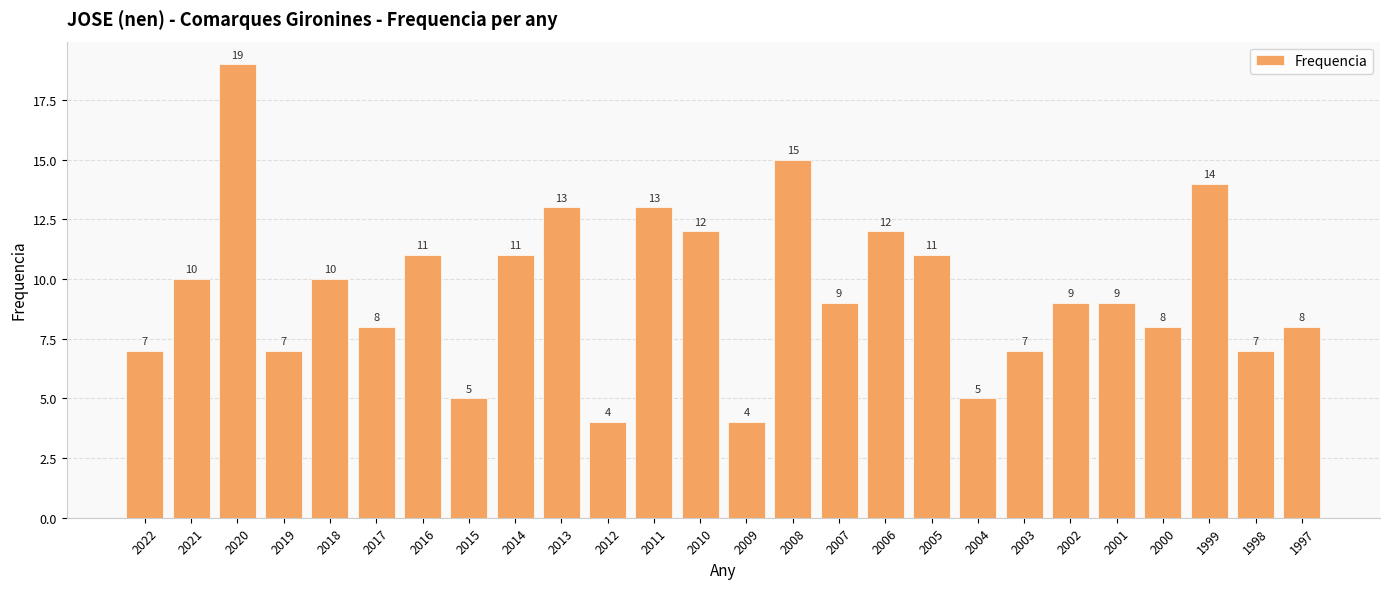

Are the bars grouped side by side (vs. stacked)?

No